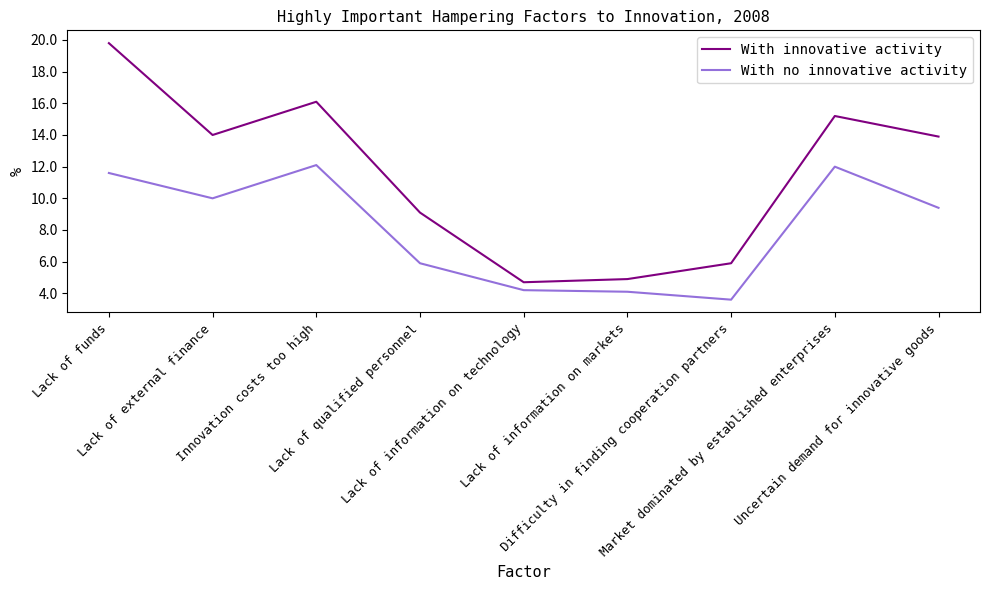

What value does the With no innovative activity series have at Lack of information on markets?

4.1